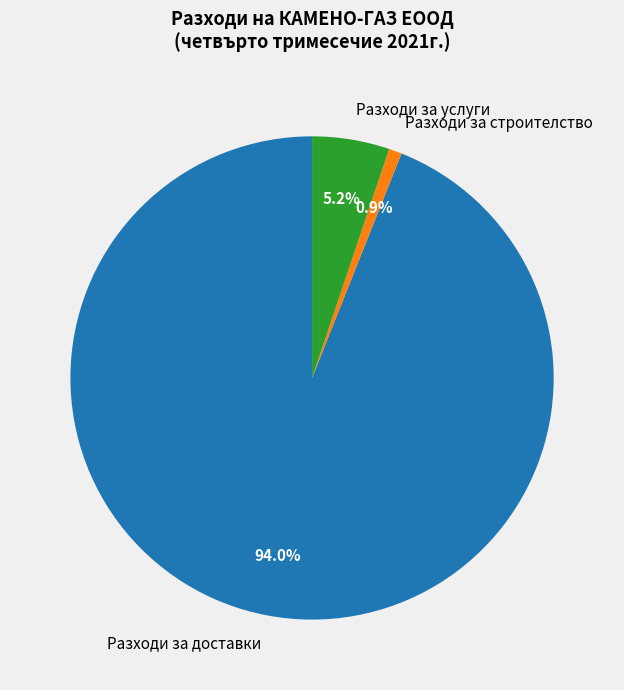

True or false: Разходи за доставки accounts for 94% of the total.

True